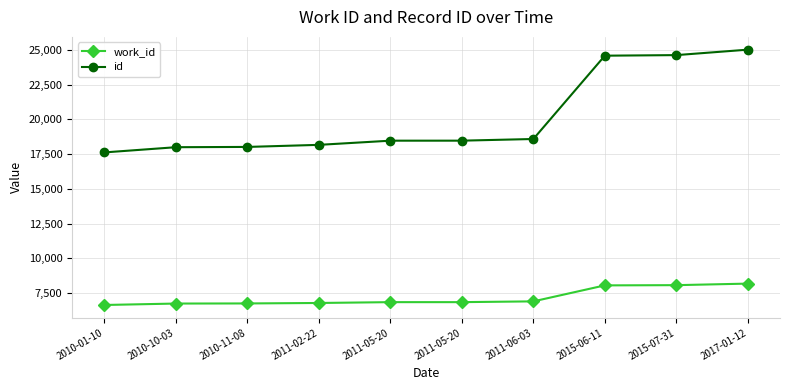

Reading left to right, extract all data points from this chart.

work_id: 6656	6759	6767	6800	6860	6860	6916	8065	8081	8192
id: 17620	17994	18014	18163	18463	18464	18584	24571	24612	25004